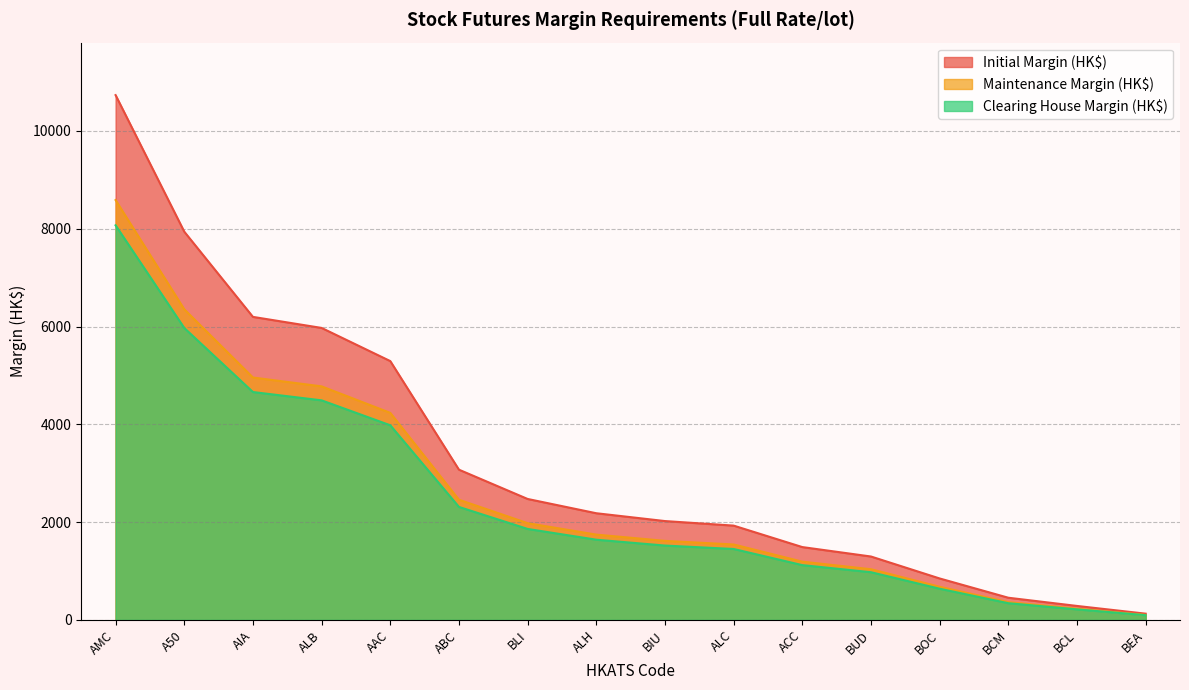

What is the spread (max minus min) of values at ALH?

541